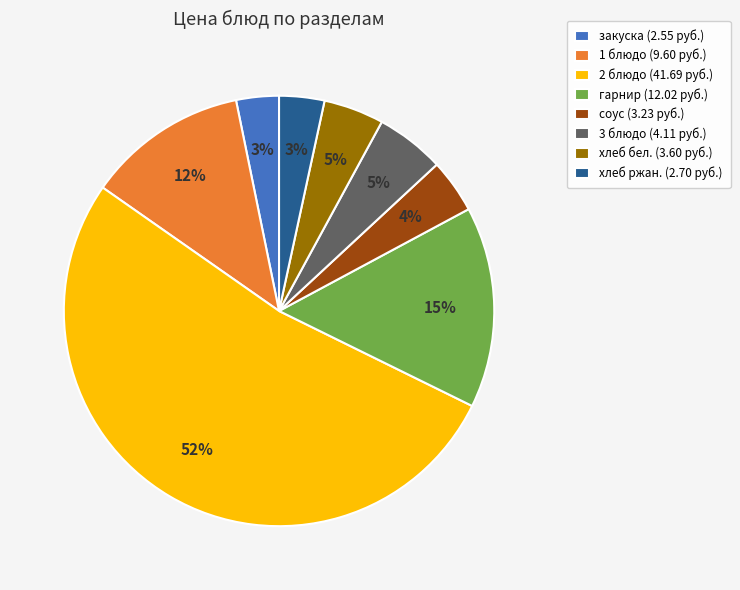

Which slice is the largest?

2 блюдо